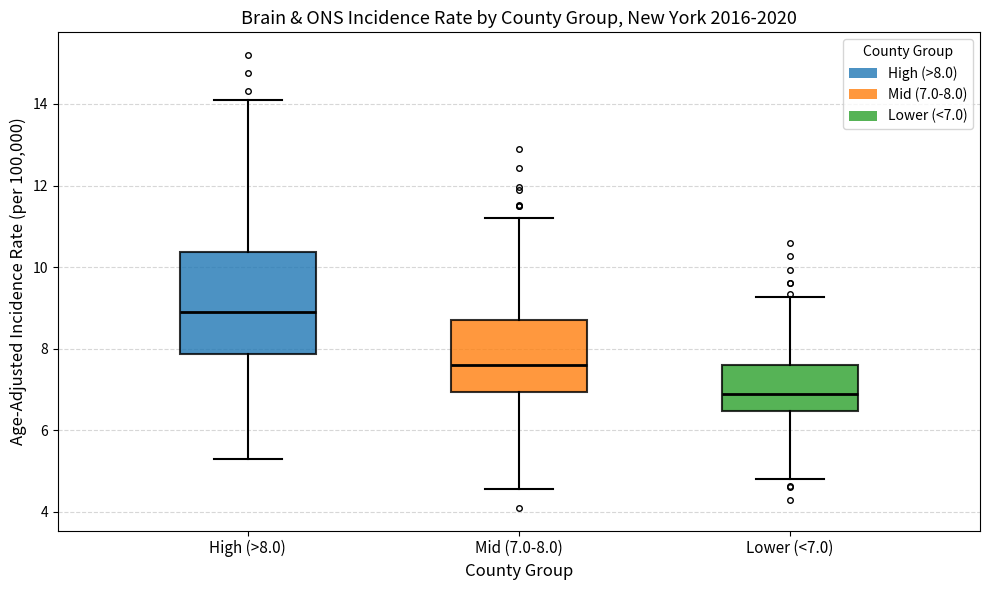

Reading left to right, read every box against the y-axis: the position of its median line, the range the box covers, and the ends of its whiskers. The values are not printed on the chart, so give them approximately, as read against the axis.

High (>8.0): median 9.0, box 7.8 to 10.4, whiskers 5.4 to 14.2
Mid (7.0-8.0): median 7.6, box 7.0 to 8.8, whiskers 4.6 to 11.2
Lower (<7.0): median 7.0, box 6.4 to 7.6, whiskers 4.8 to 9.2